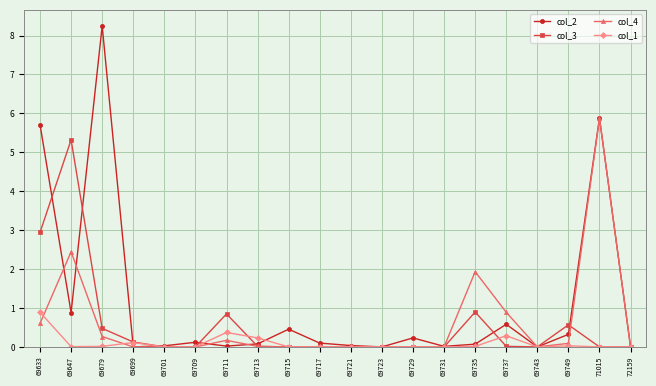

True or false: col_4 has a value of 0.9 at 69737.

True